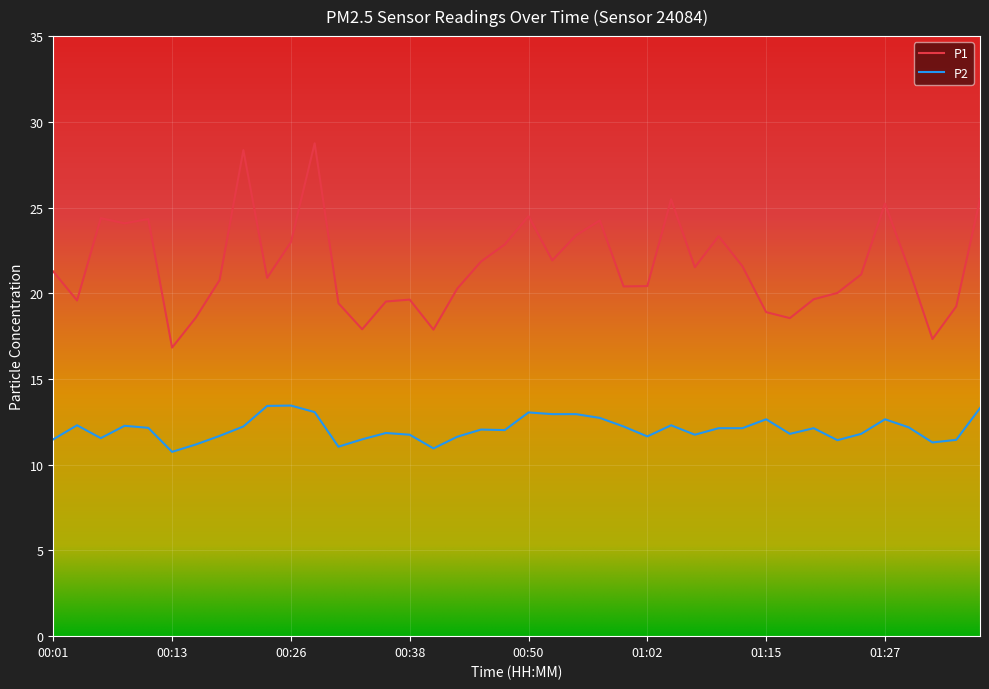

What is the difference between the maximum and minimum values in the P1 series?

11.9